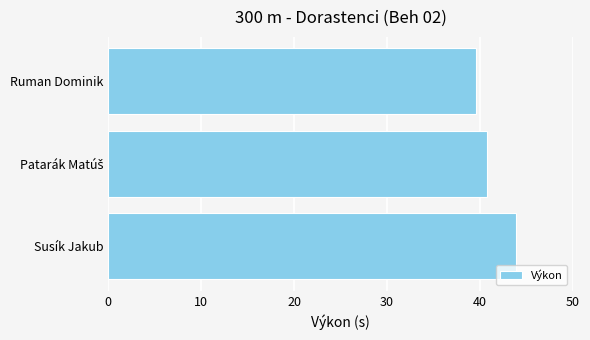

What is the sum of the values at Ruman Dominik and Susík Jakub?

83.4